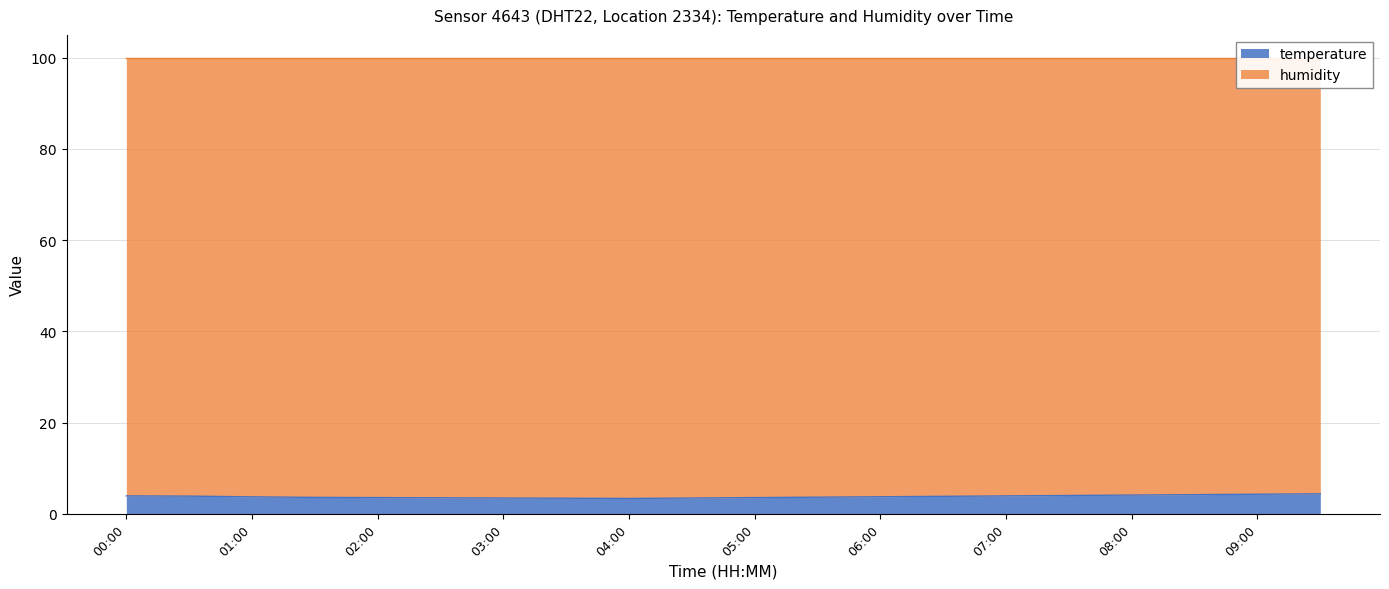

Does the chart have visible grid lines?

Yes